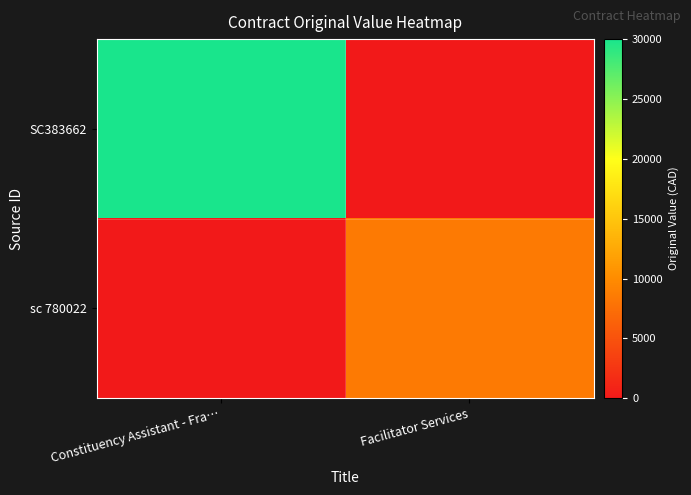

What is the total value across all series at Facilitator Services?

8450